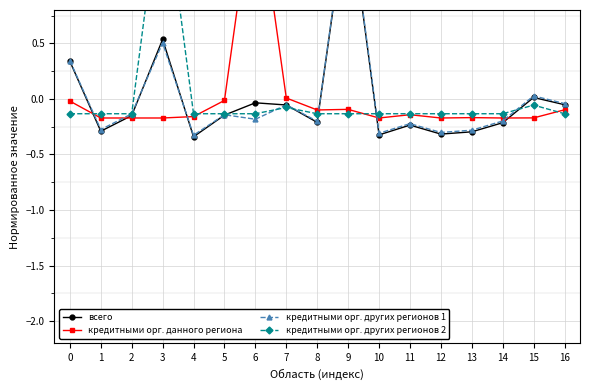

How many data points in кредитными орг. других регионов 2 are above 0?

1